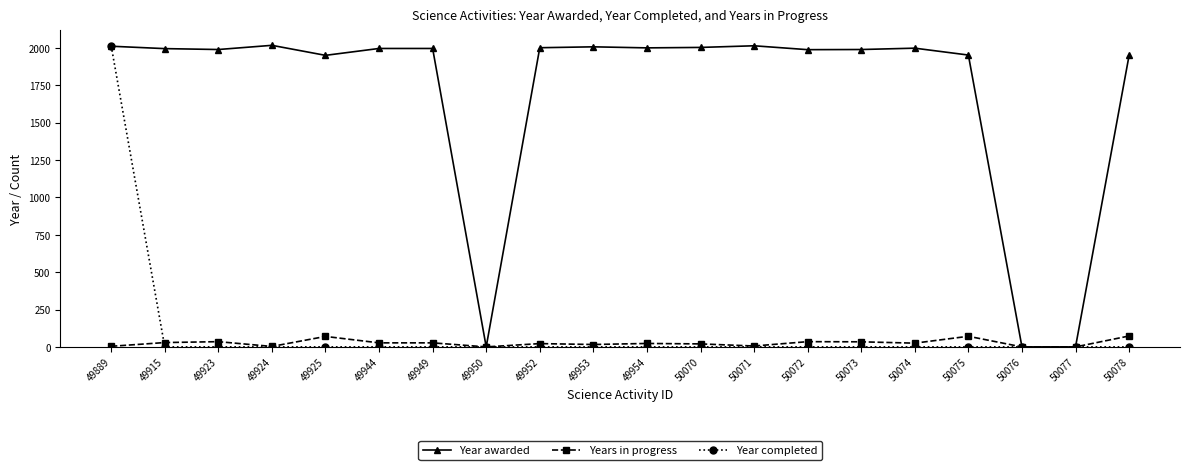

At which category is the sum across all series the highest?

49889